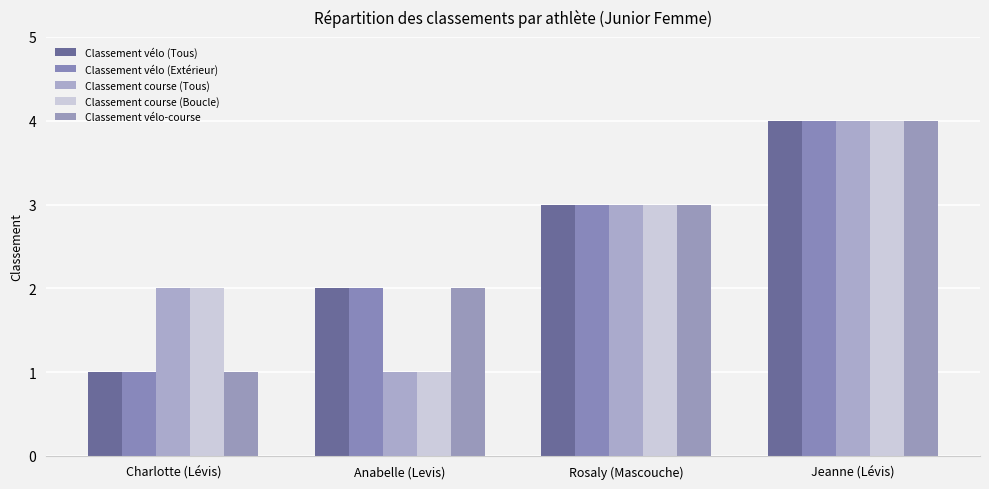

How many bars are there in total?

20